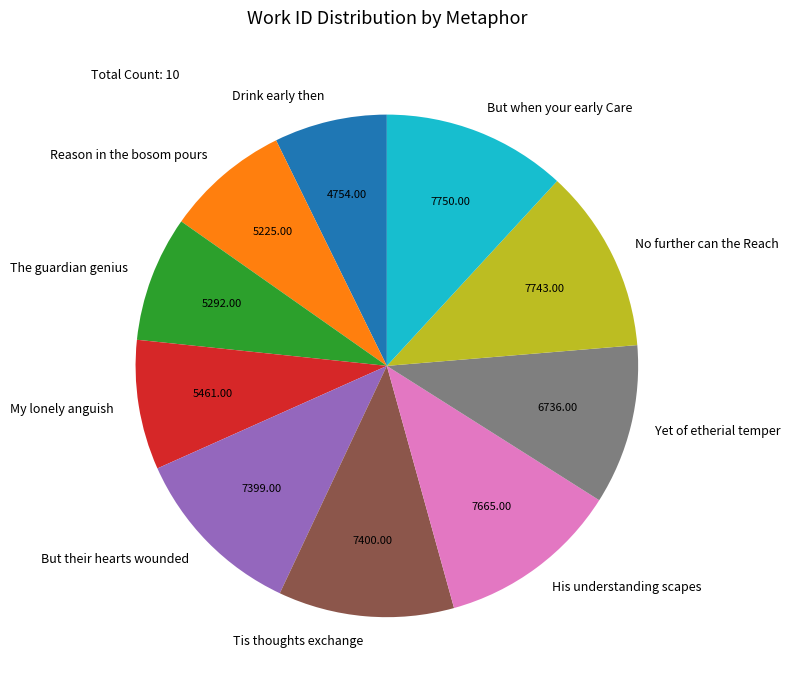

What is the smallest slice in the pie chart?

Drink early then